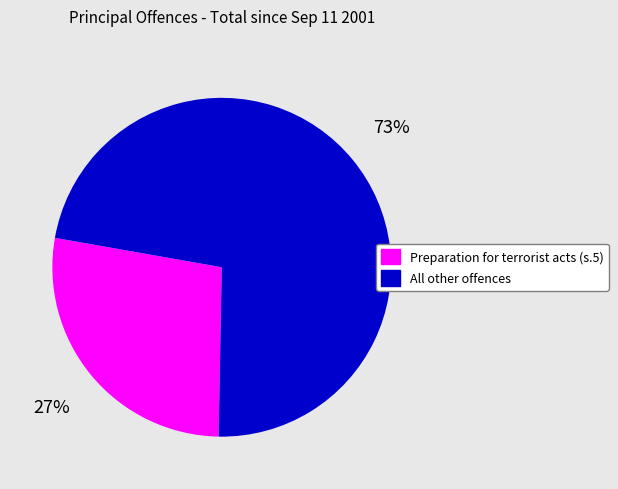

To the nearest percent, what is the average slice percentage?

50%